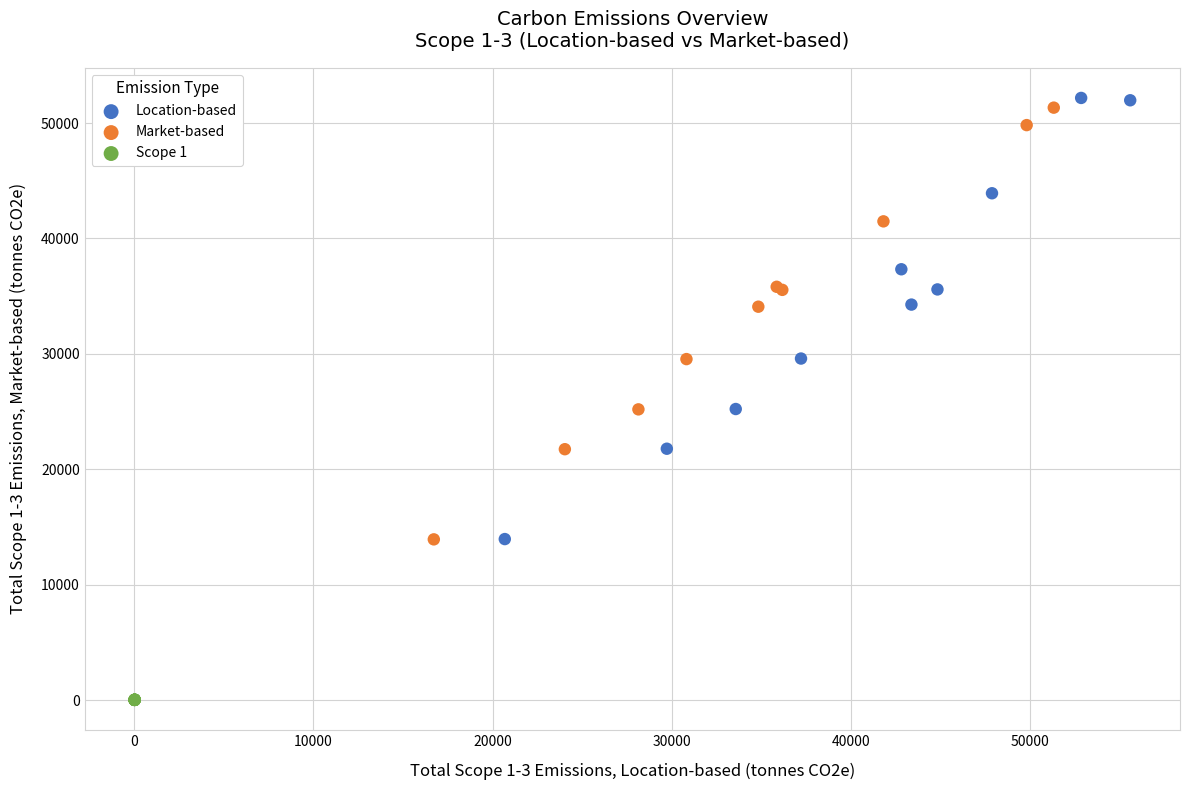

Which series has the largest Y range (max minus min)?

Location-based